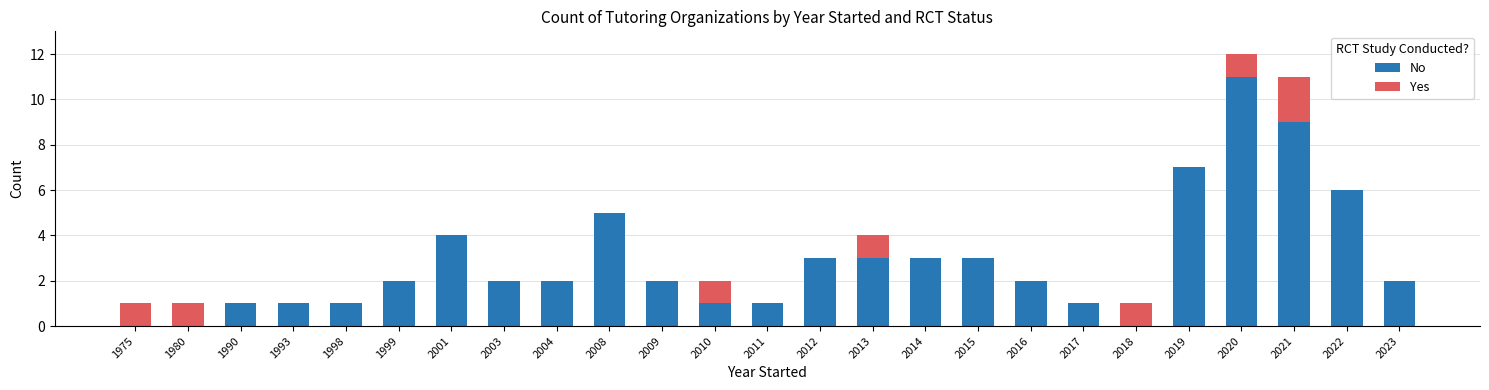

Is it true that No equals 0 at 1998?

False